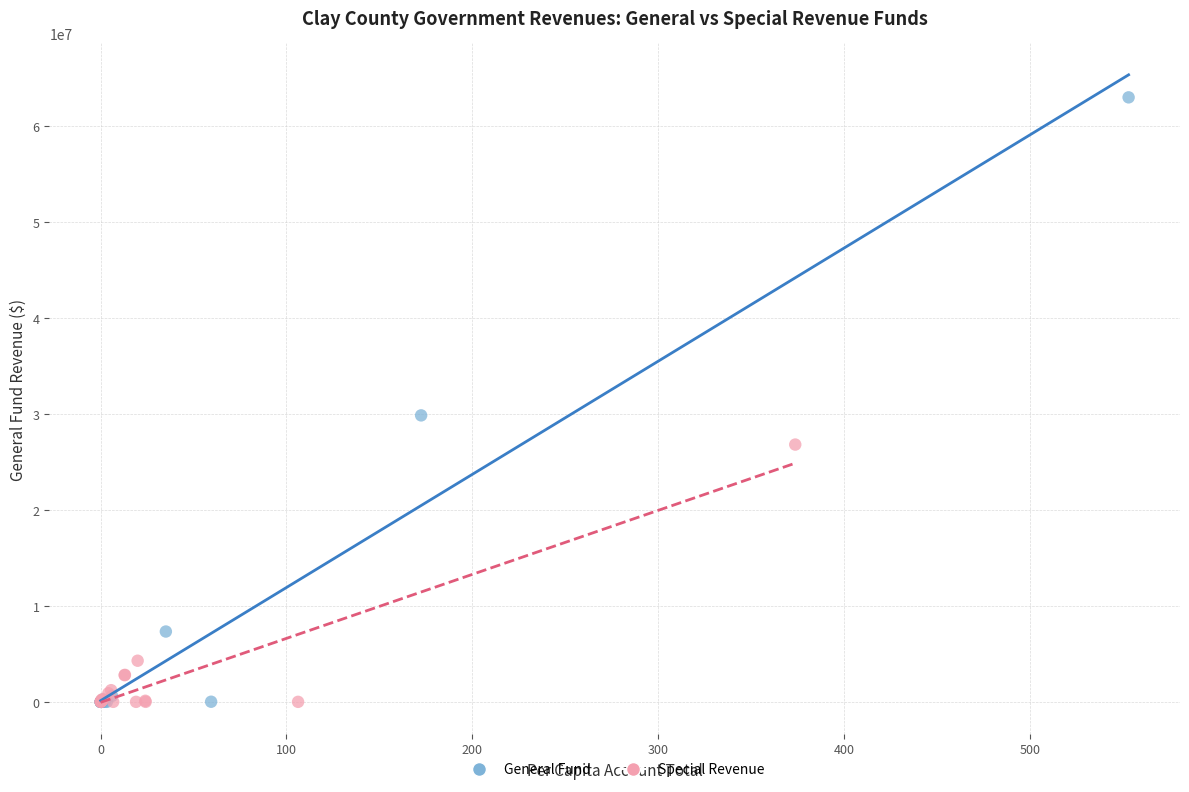

Which series has the largest Y range (max minus min)?

General Fund